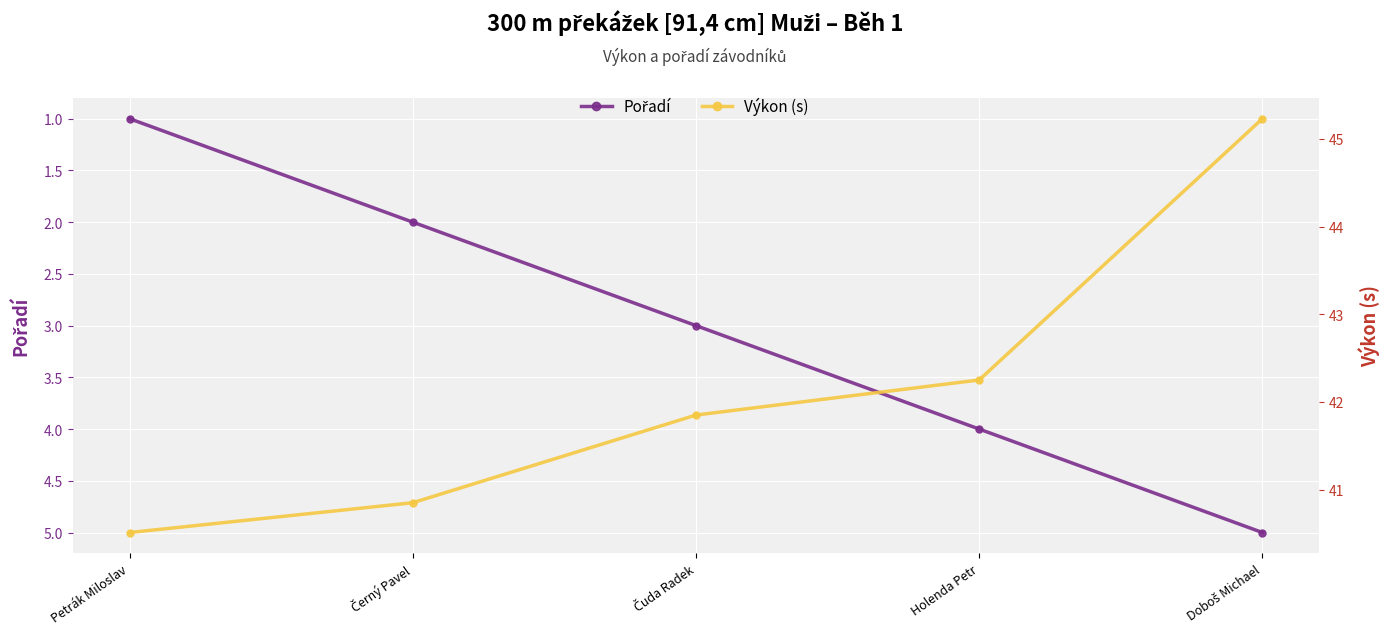

At how many categories does at least one series exceed 14?

5